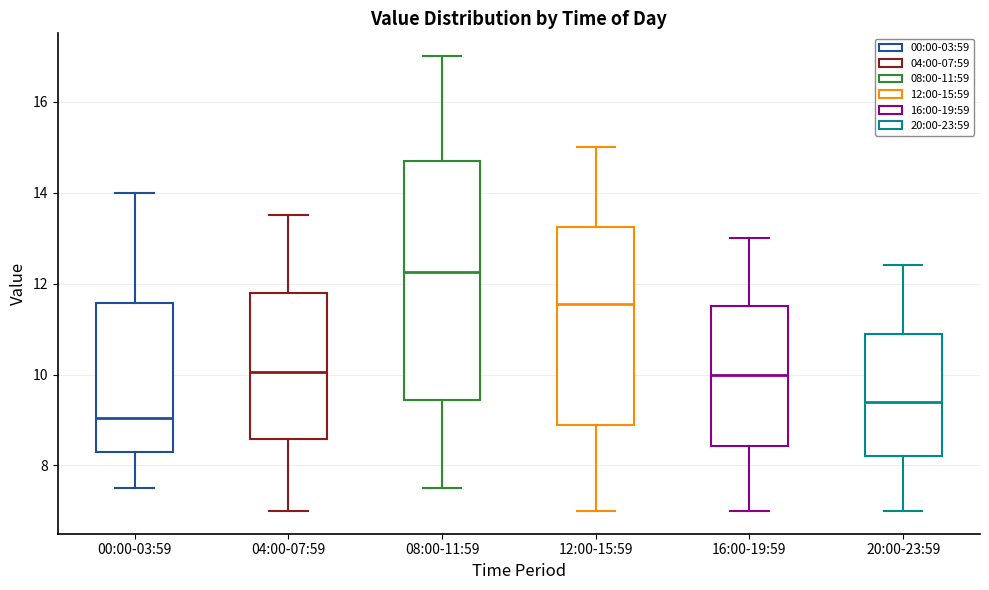

Reading left to right, read every box against the y-axis: the position of its median line, the range the box covers, and the ends of its whiskers. The values are not printed on the chart, so give them approximately, as read against the axis.

00:00-03:59: median 9.0, box 8.4 to 11.6, whiskers 7.6 to 14.0
04:00-07:59: median 10.0, box 8.6 to 11.8, whiskers 7.0 to 13.6
08:00-11:59: median 12.2, box 9.4 to 14.8, whiskers 7.6 to 17.0
12:00-15:59: median 11.6, box 9.0 to 13.2, whiskers 7.0 to 15.0
16:00-19:59: median 10.0, box 8.4 to 11.6, whiskers 7.0 to 13.0
20:00-23:59: median 9.4, box 8.2 to 11.0, whiskers 7.0 to 12.4